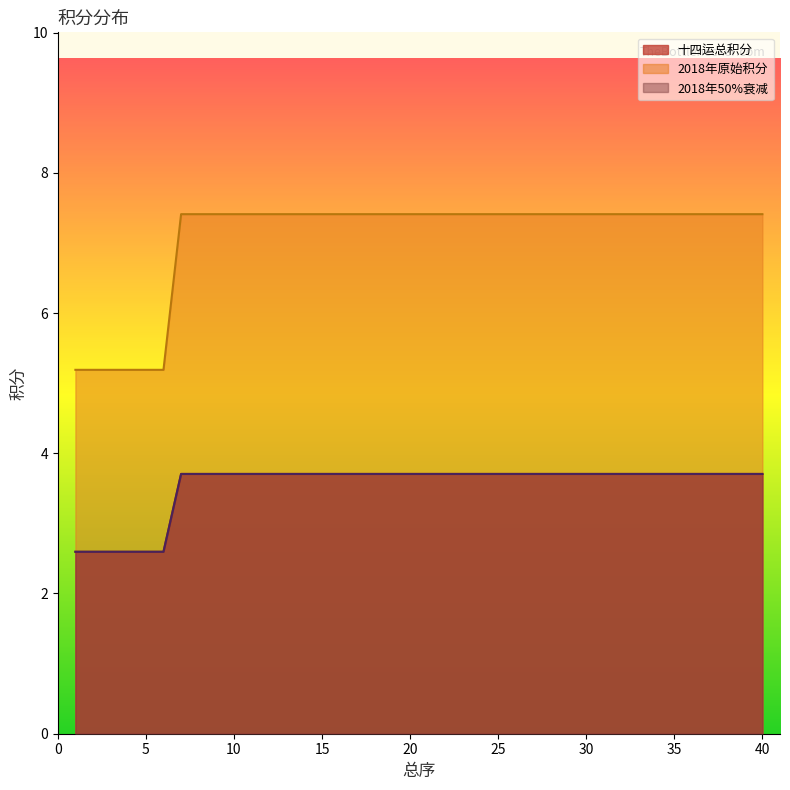

List the labels in order of 2018年原始积分 value, smallest first.

1, 2, 3, 4, 5, 6, 7, 8, 9, 10, 11, 12, 13, 14, 15, 16, 17, 18, 19, 20, 21, 22, 23, 24, 25, 26, 27, 28, 29, 30, 31, 32, 33, 34, 35, 36, 37, 38, 39, 40